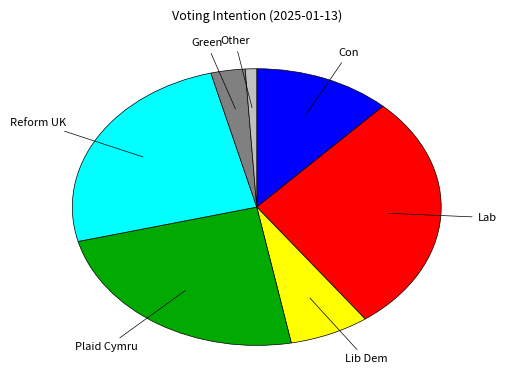

Is Other the majority of the pie?

No